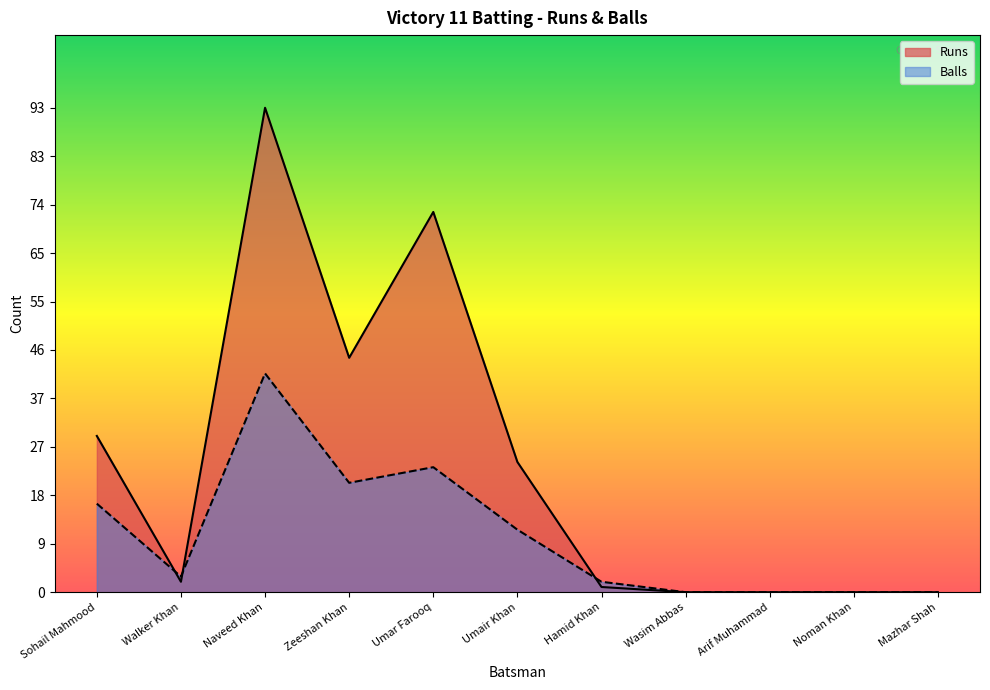

List the series in order of their peak value, lowest first.

Balls, Runs